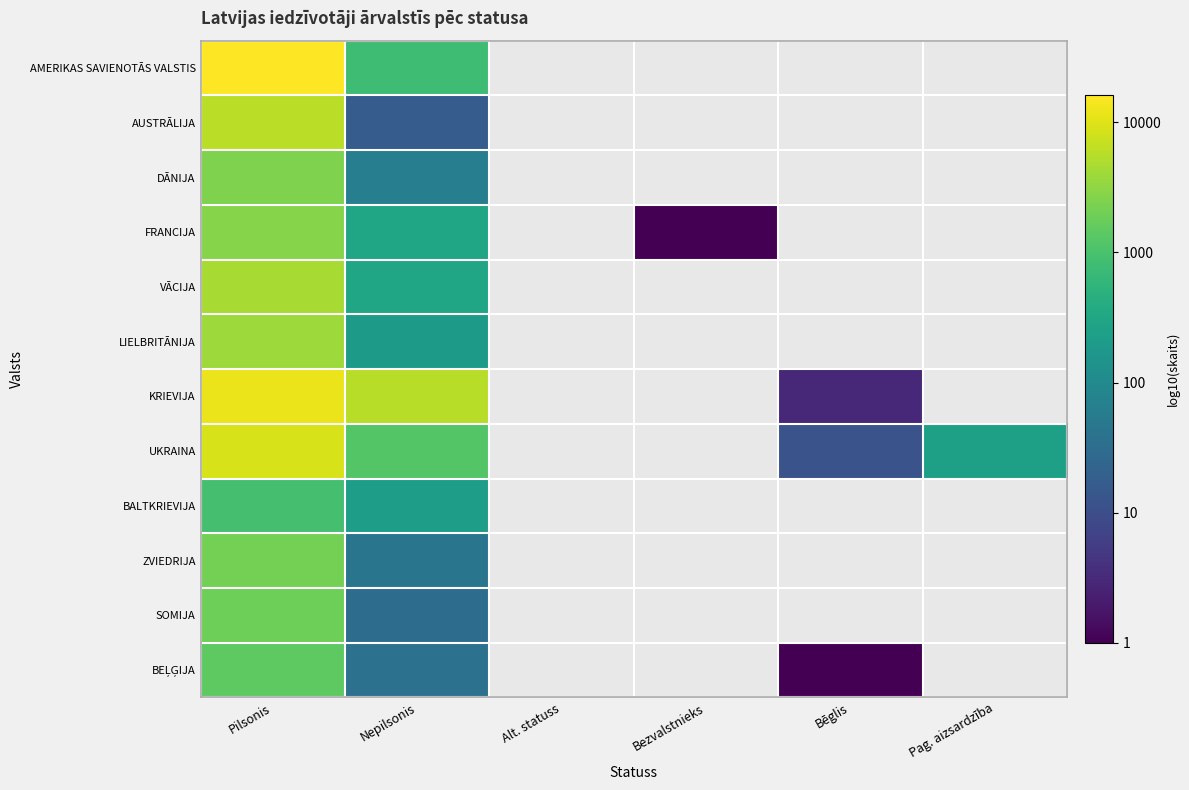

Is the value of DĀNIJA at Bēglis greater than the value of ZVIEDRIJA at Pag. aizsardzība?

No